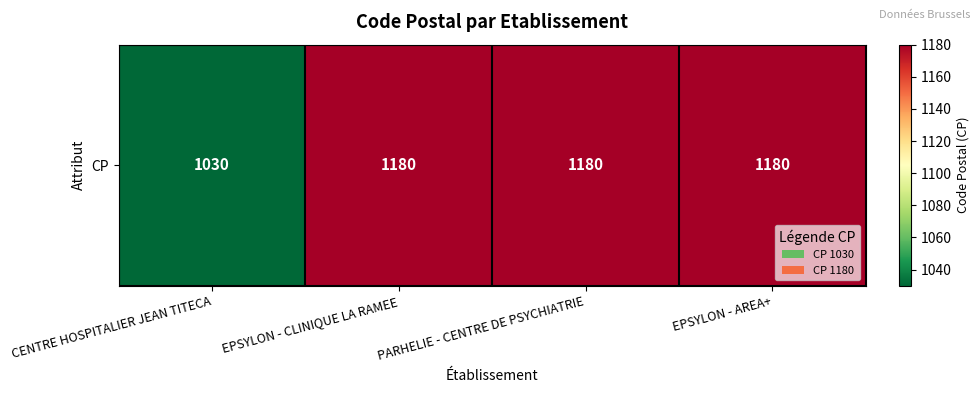

Which label corresponds to the smallest value in the chart?

CENTRE HOSPITALIER JEAN TITECA